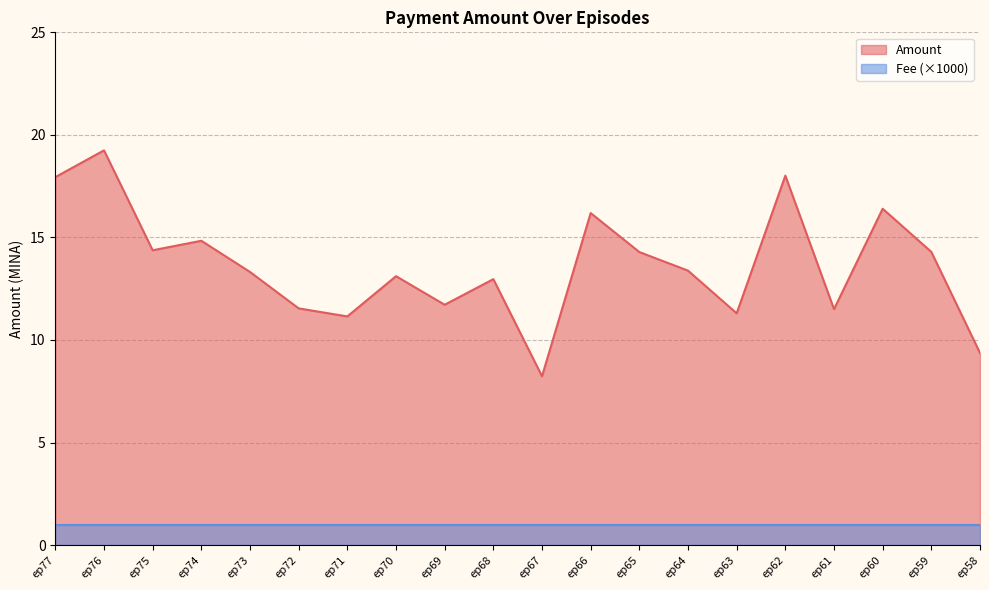

What is the smallest value displayed?

8.2